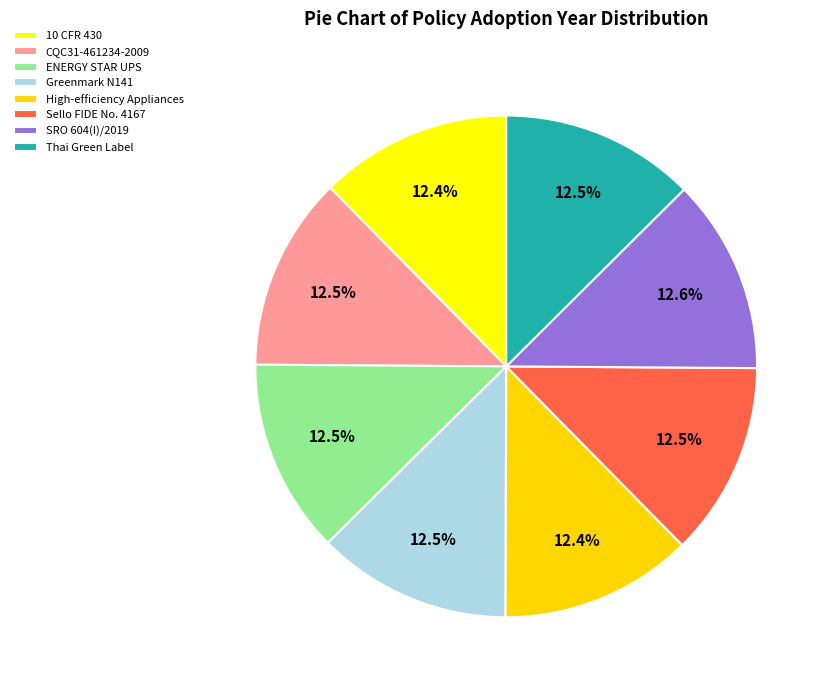

To the nearest percent, what is the combined percentage of CQC31-461234-2009 and Greenmark N141?

25%